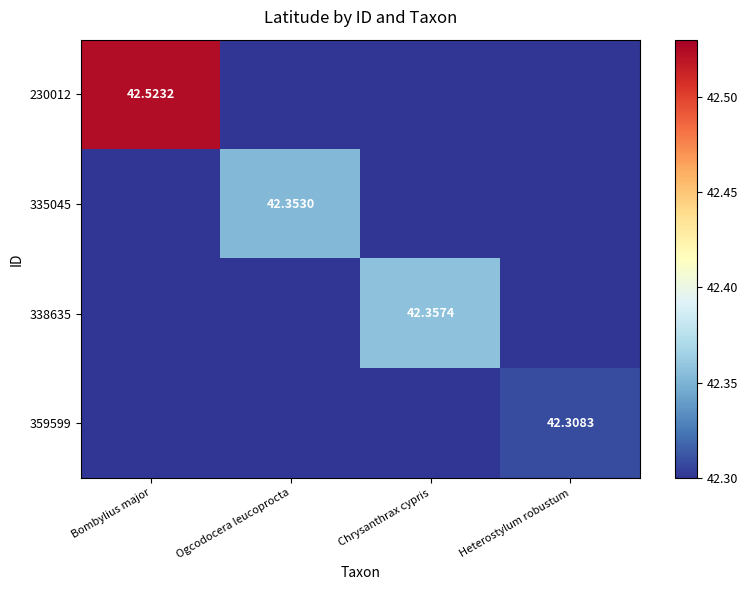

Which category has the highest value in the 338635 series?

Chrysanthrax cypris